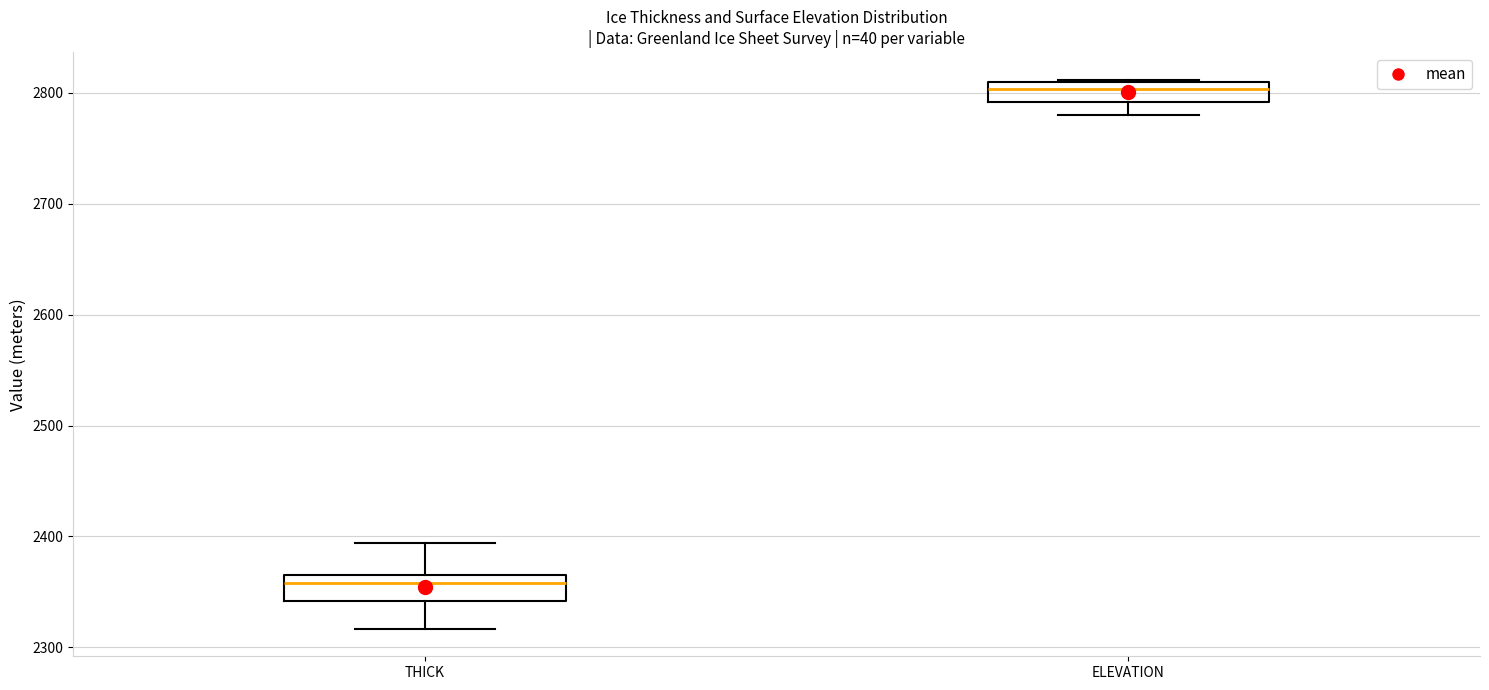

Which box's median line is the highest?

ELEVATION